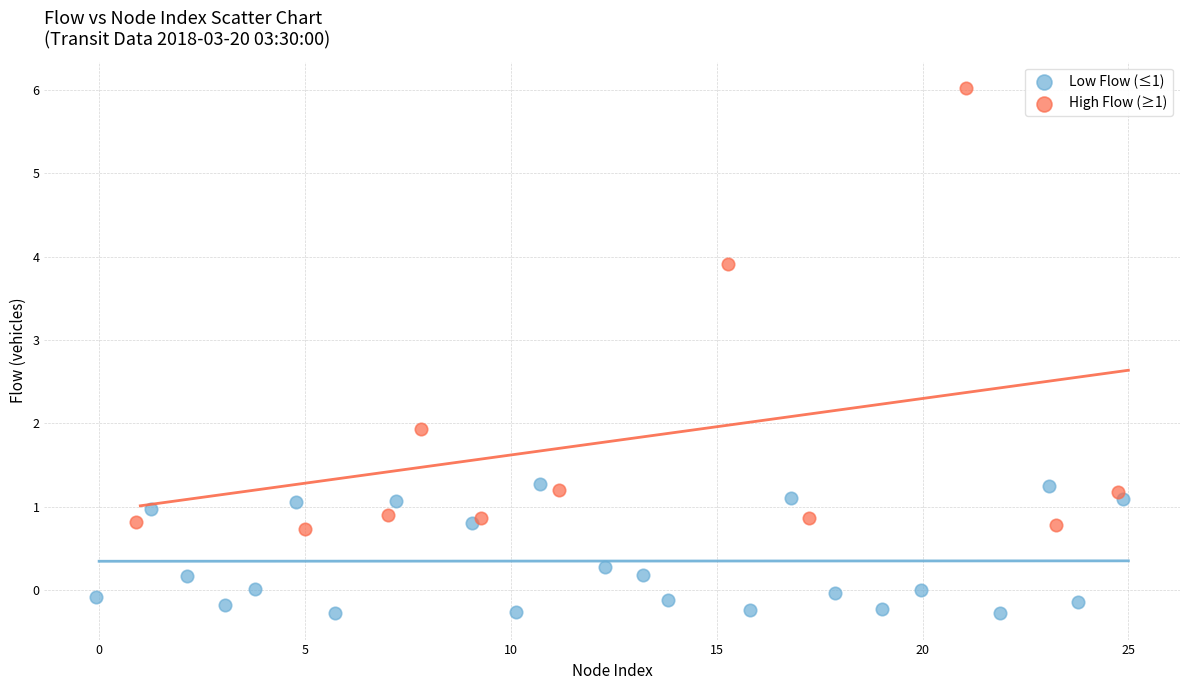

Which series reaches the minimum Y coordinate?

Low Flow (≤1)